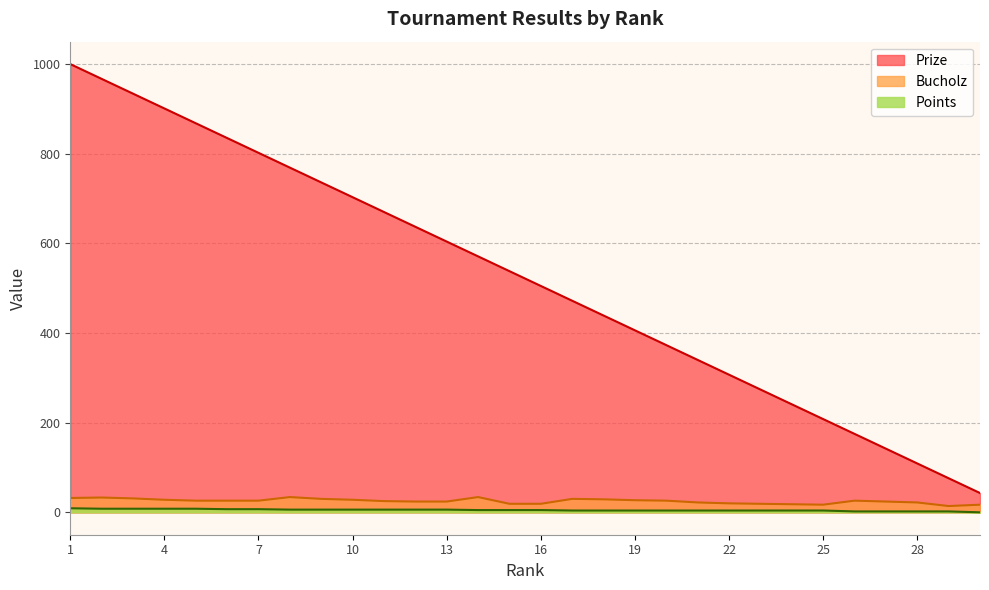

Does the chart have visible grid lines?

Yes